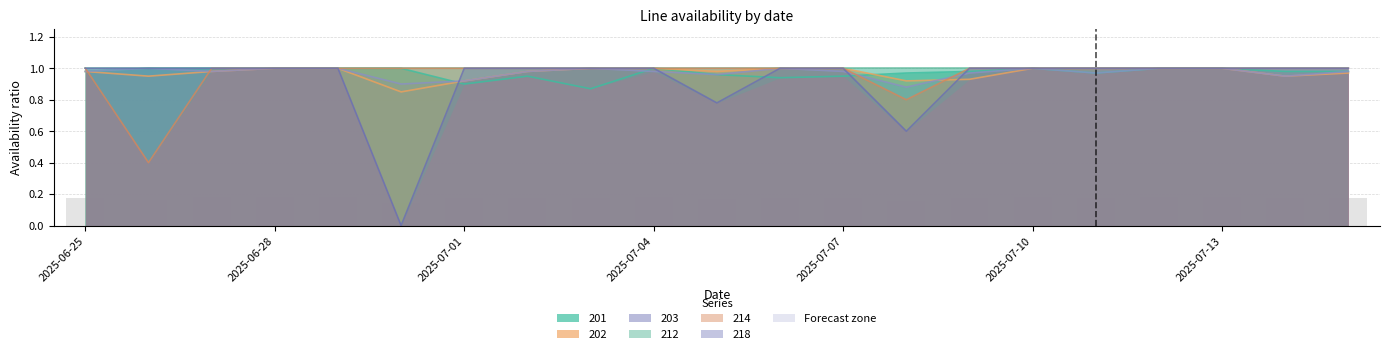

Does the chart contain stacked bars?

No